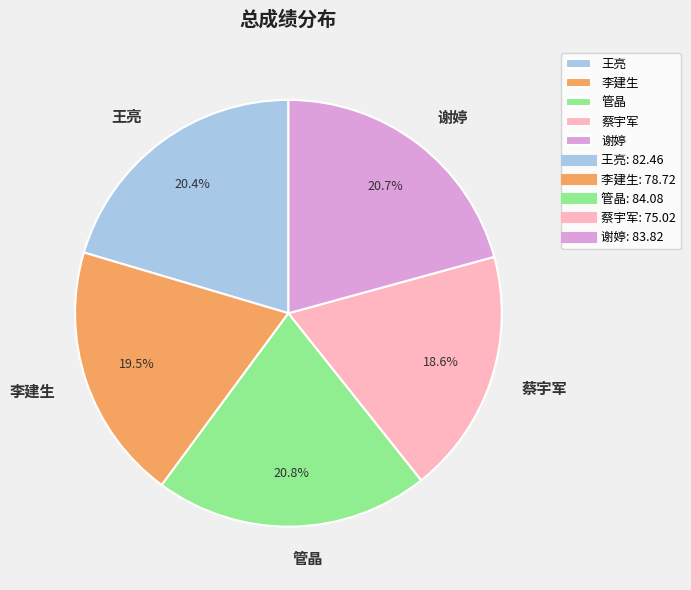

Does 谢婷 represent more than half of the total?

No